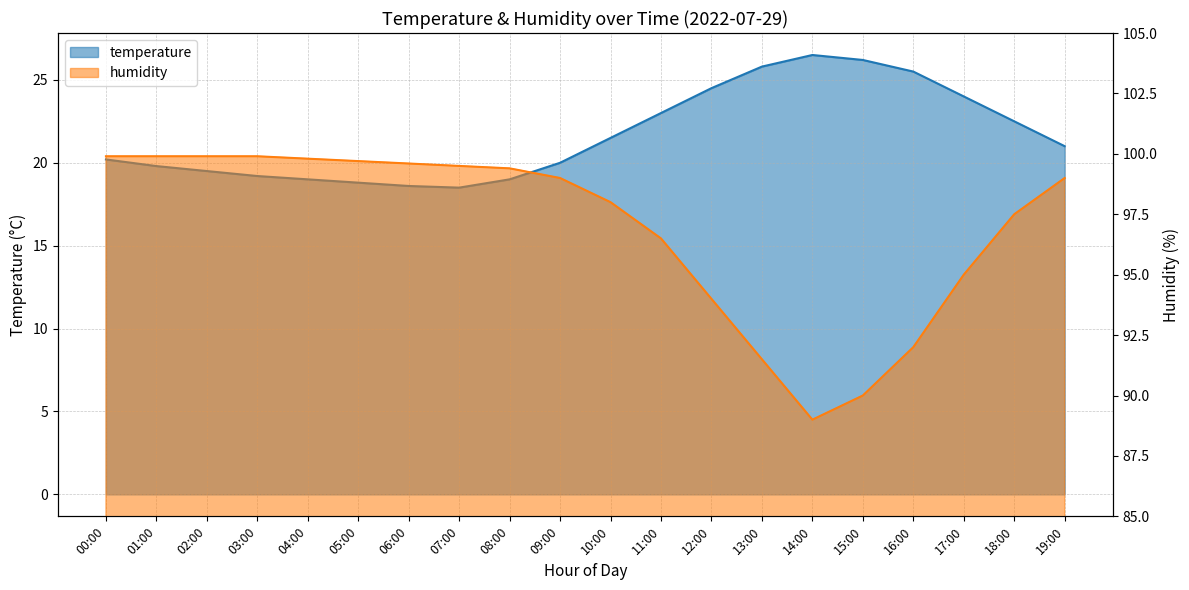

What is the label of the 8th point from the right?

12:00